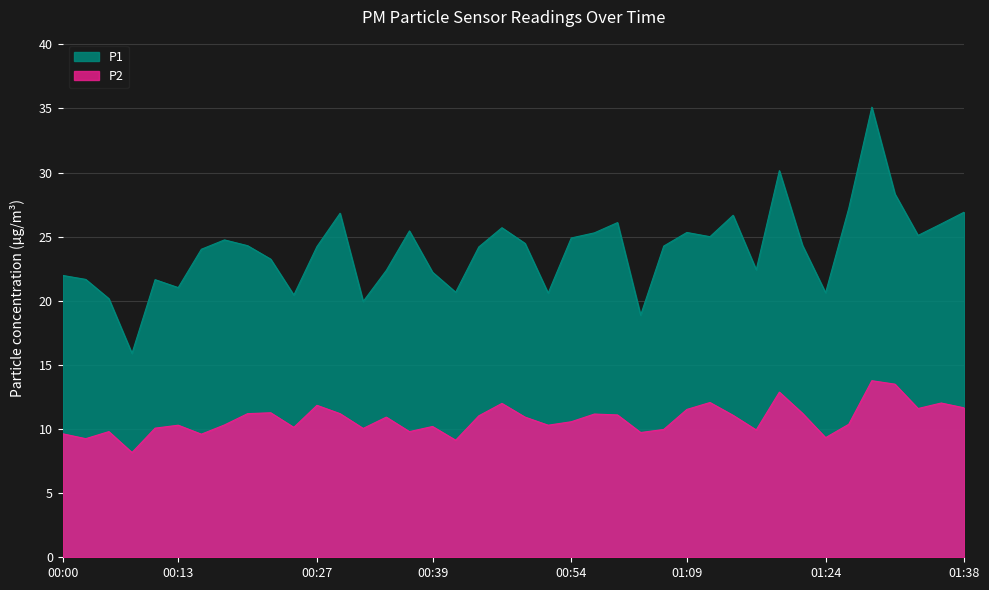

True or false: P1 and P2 cross at least once.

False